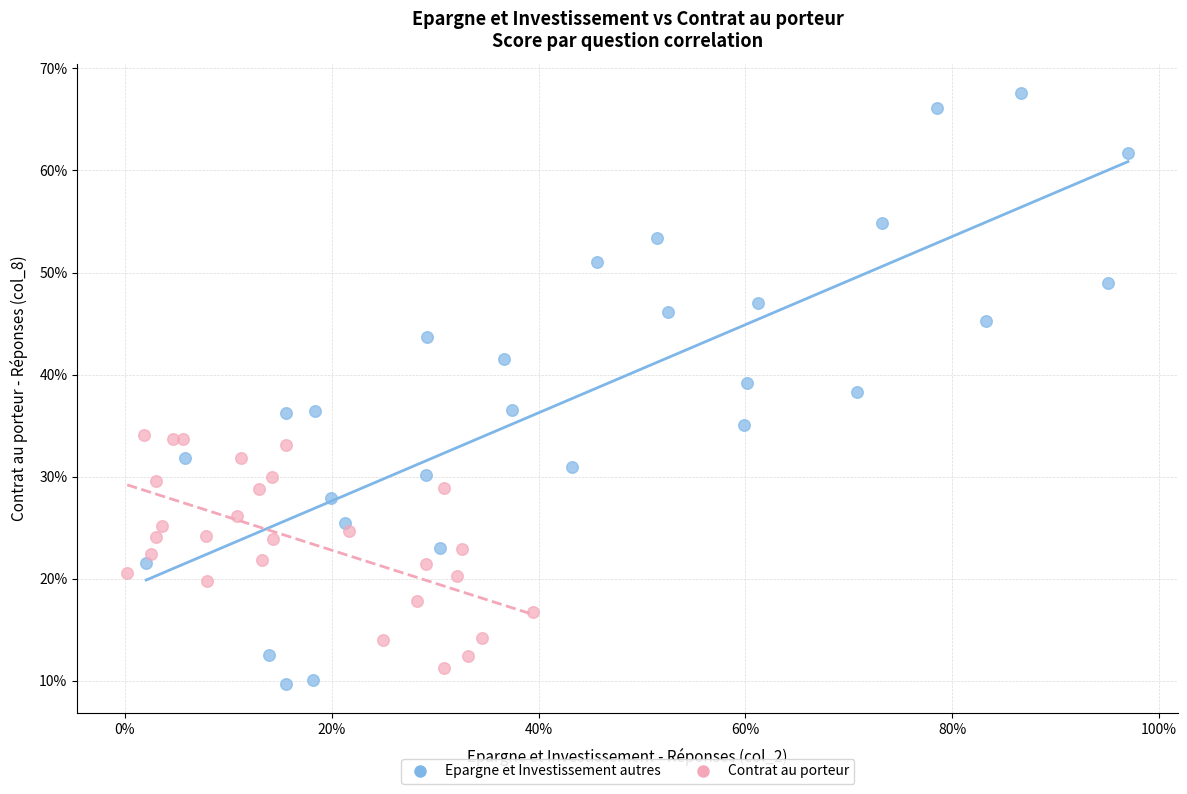

Which series reaches the maximum Y coordinate?

Epargne et Investissement autres